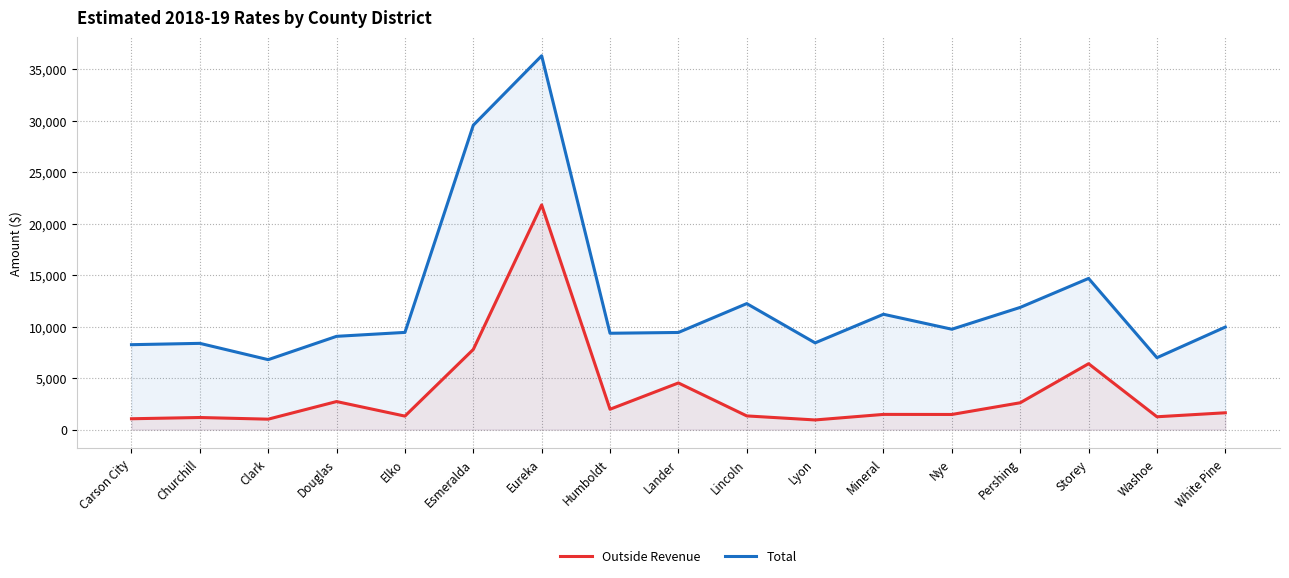

What is the spread (max minus min) of values at Pershing?

9261.0